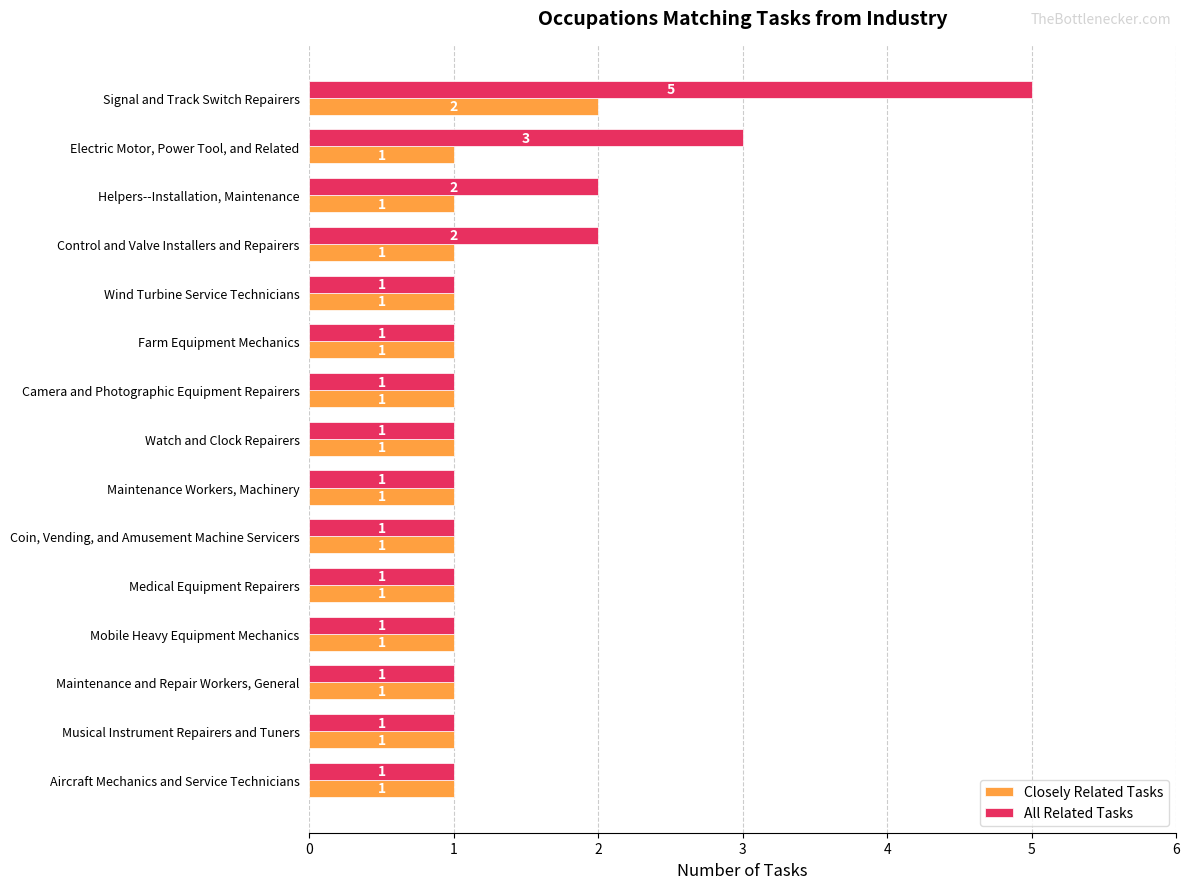

Is it true that All Related Tasks equals 1 at Farm Equipment Mechanics?

True